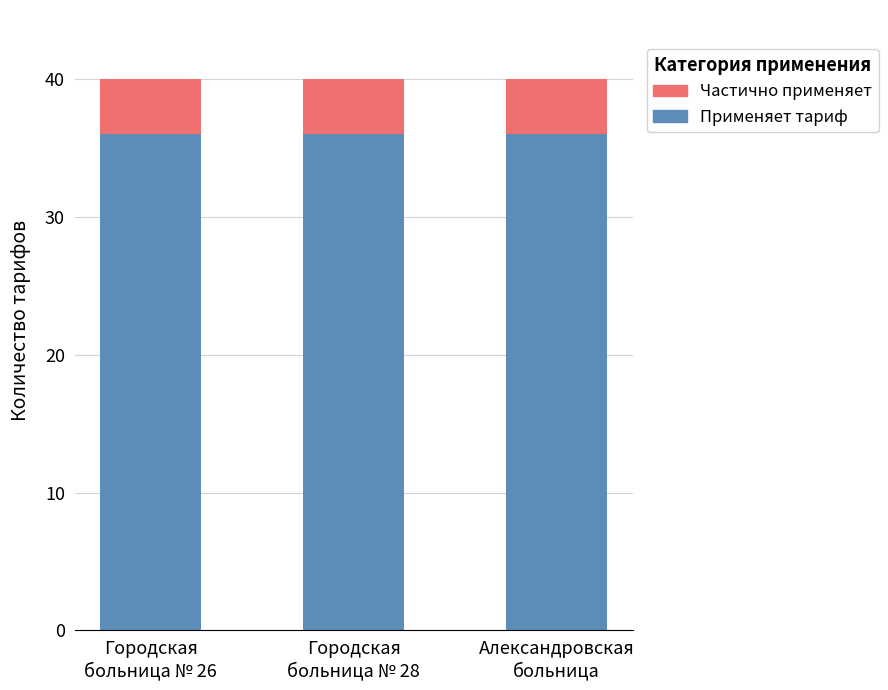

What is the minimum value for Применяет тариф?

36